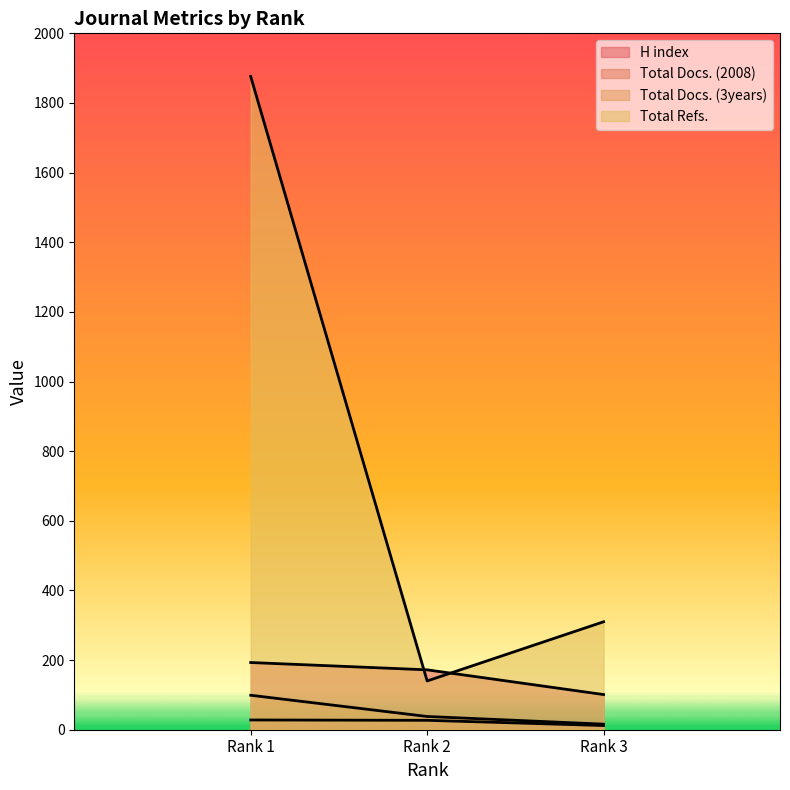

Between Rank 1 and Rank 2, which series saw the biggest shift?

Total Refs.